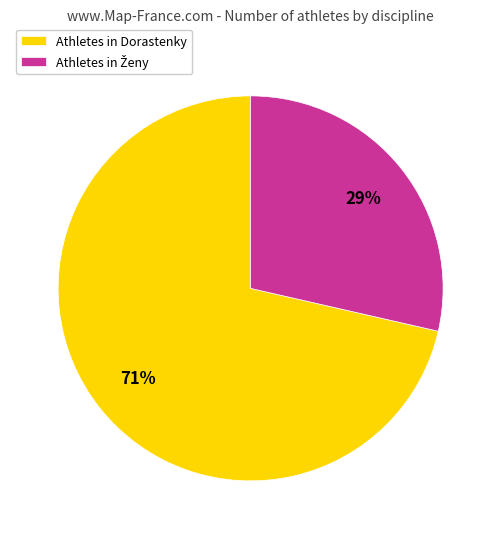

The Athletes in Dorastenky slice represents 85% of the pie. True or false?

False